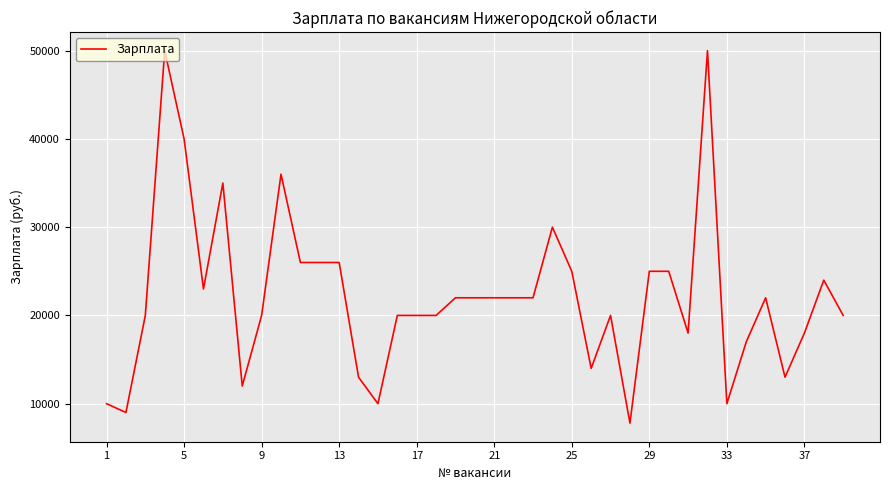

What is the difference between the maximum and minimum values?

42200